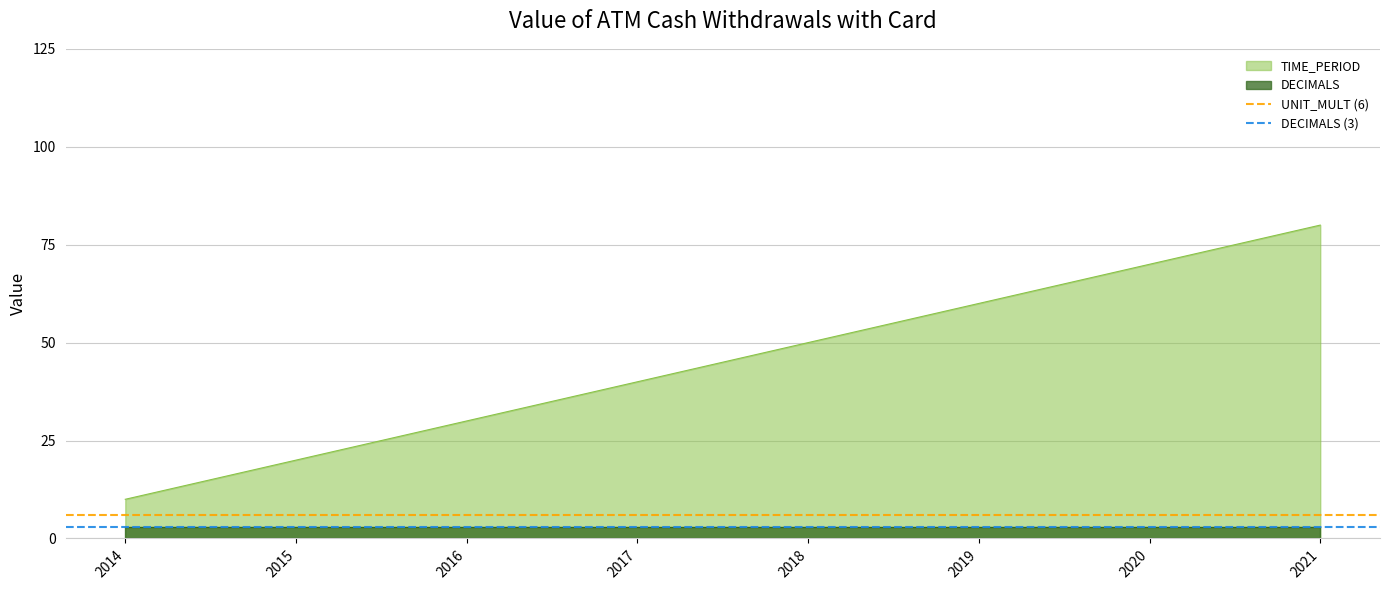

What is the value of the DECIMALS (3) point at the 1st from the left?

3